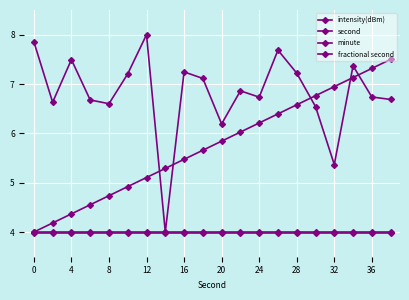

Which series has the widest spread of values?

intensity(dBm)